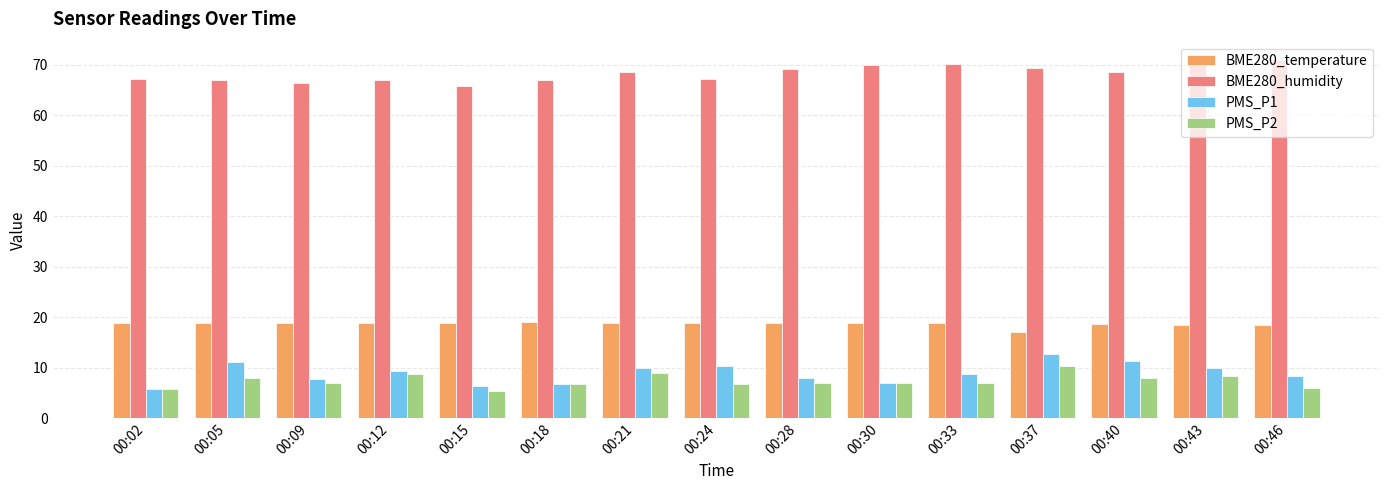

What is the difference between the highest and lowest values at 00:43?

62.4